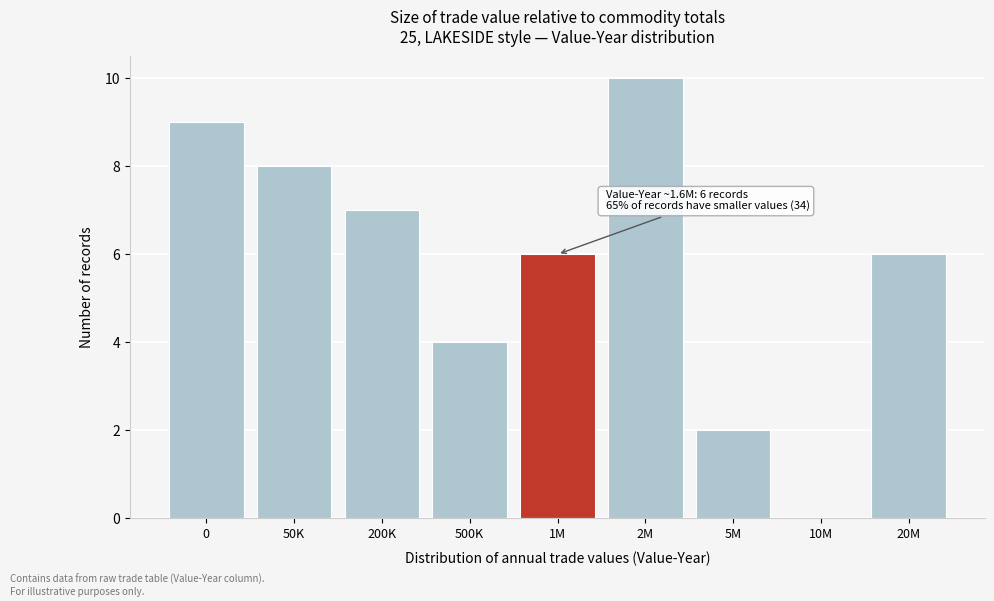

Reading right to left, list all the values displayed in this chart.

20M=6	10M=0	5M=2	2M=10	1M=6	500K=4	200K=7	50K=8	0=9